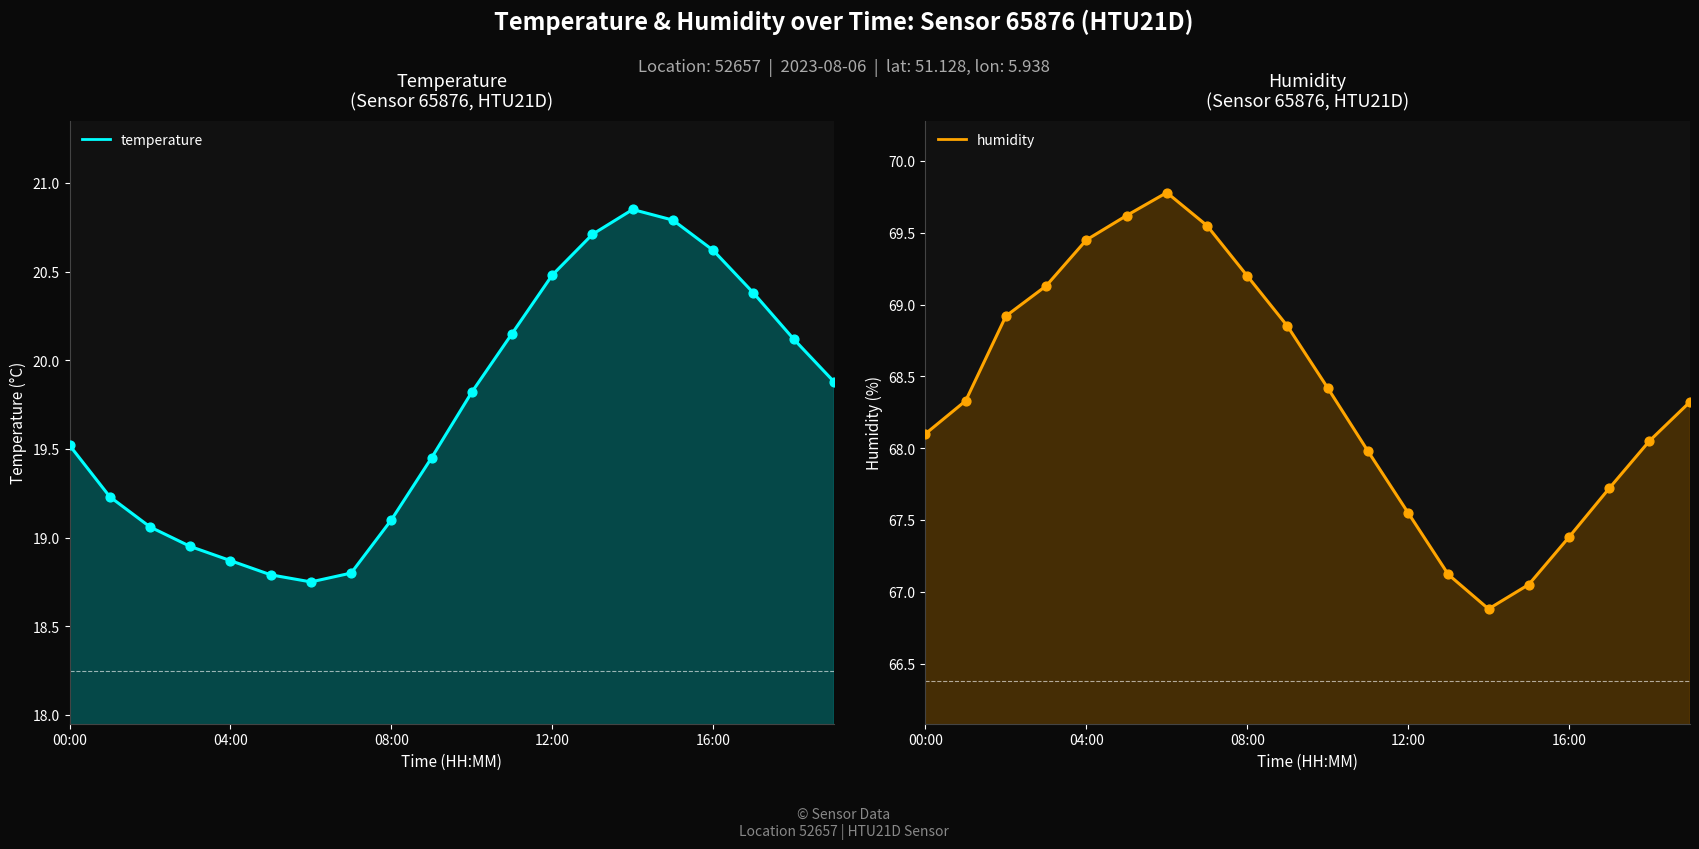

What is the total value across all series at 13?

87.8